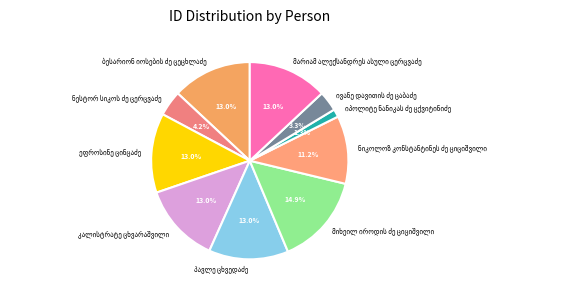

Is there a majority slice in this chart?

No